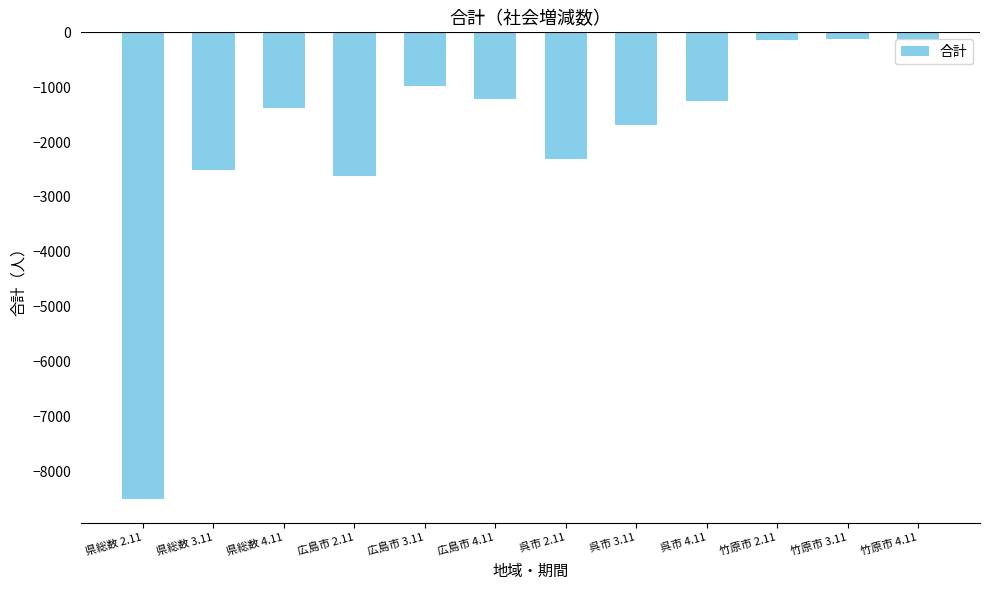

Which has a higher value, 呉市 2.11 or 県総数 2.11?

呉市 2.11